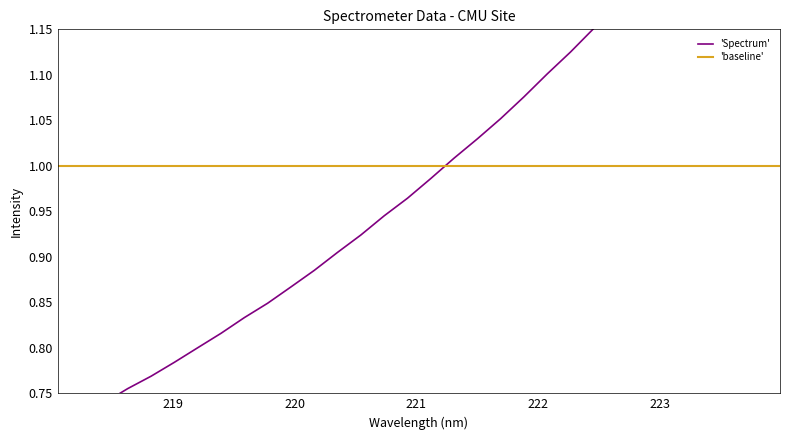

True or false: the data shows 0.8 at 218.6332.

True